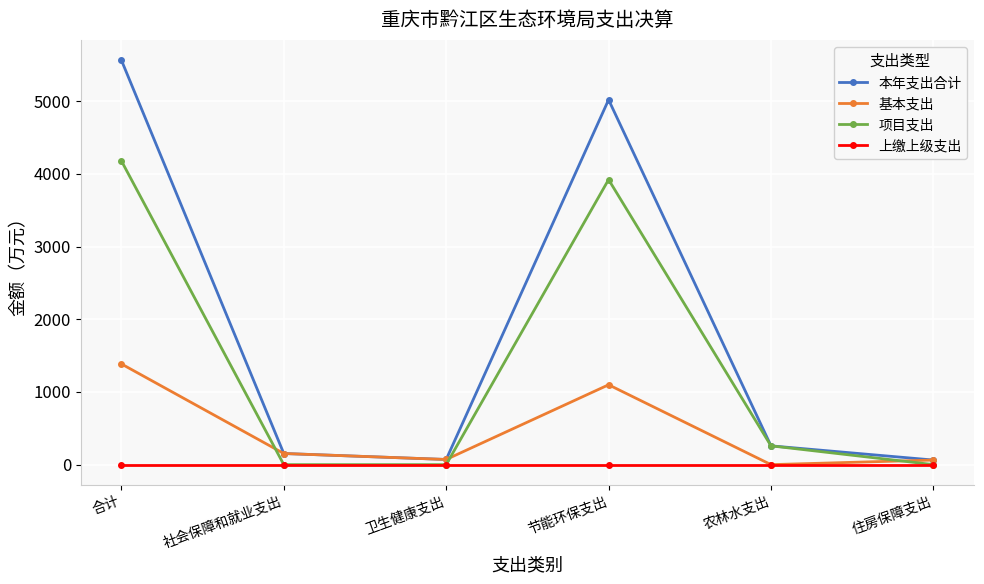

True or false: 项目支出 has a value of 2518.2 at 合计.

False